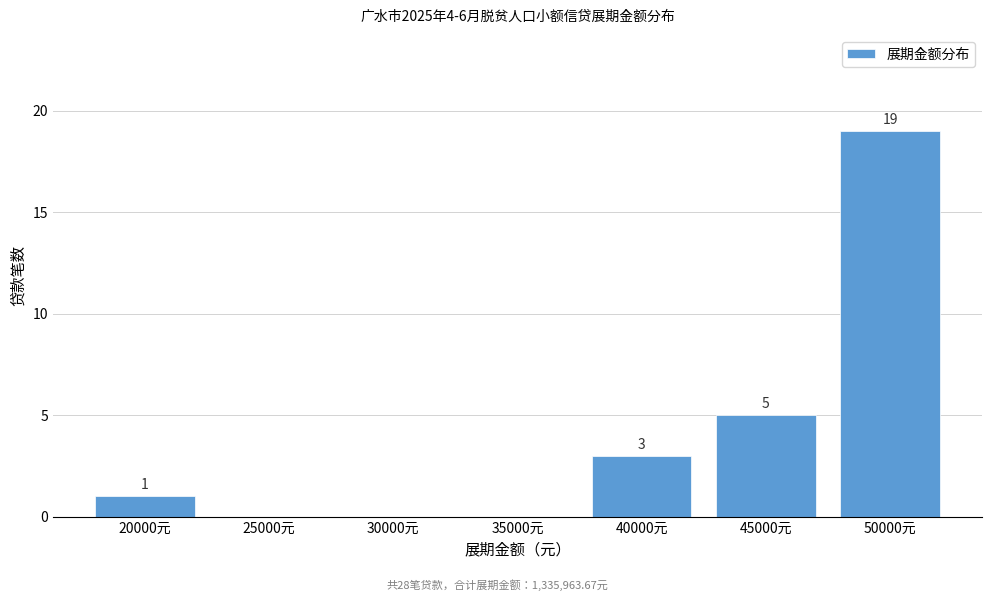

Reading left to right, transcribe all the data shown in this chart.

20000元=1	25000元=0	30000元=0	35000元=0	40000元=3	45000元=5	50000元=19